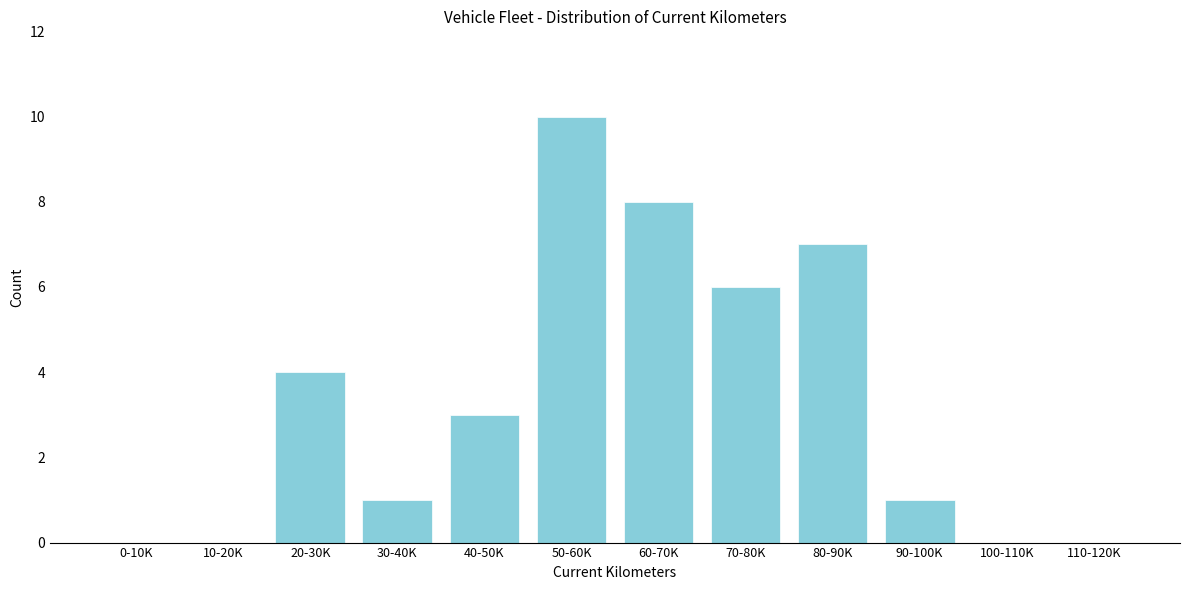

Reading left to right, extract all data points from this chart.

0-10K=0	10-20K=0	20-30K=4	30-40K=1	40-50K=3	50-60K=10	60-70K=8	70-80K=6	80-90K=7	90-100K=1	100-110K=0	110-120K=0